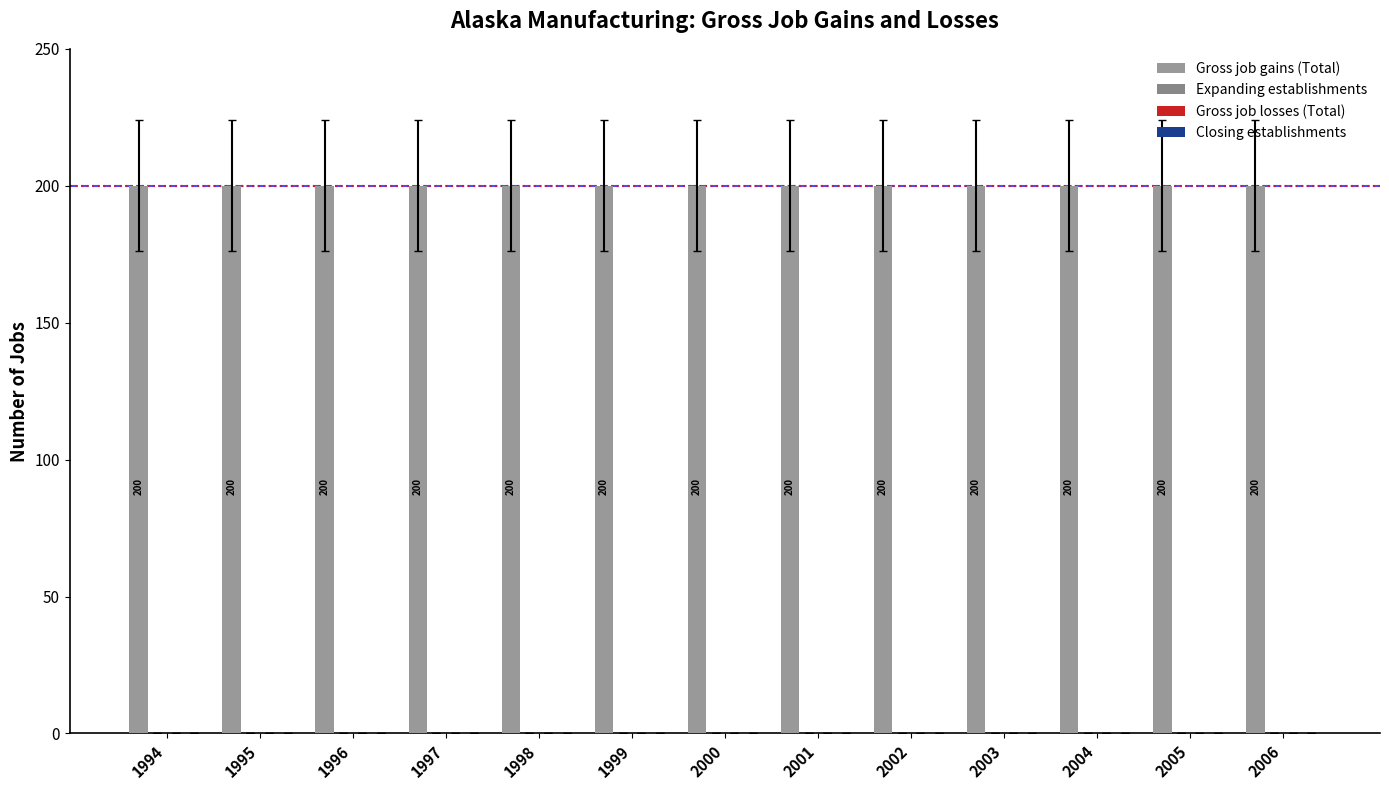

How many groups of bars are there?

13